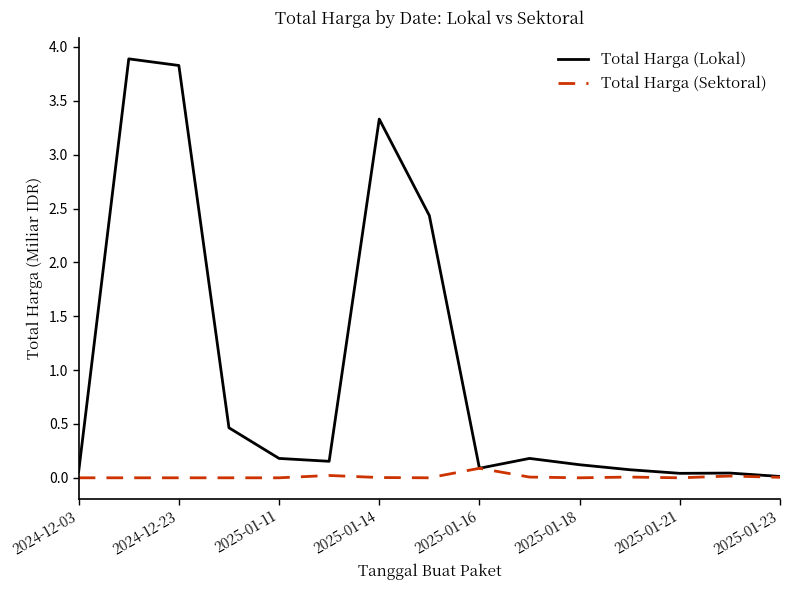

Which series has the largest range (max minus min)?

Total Harga (Lokal)